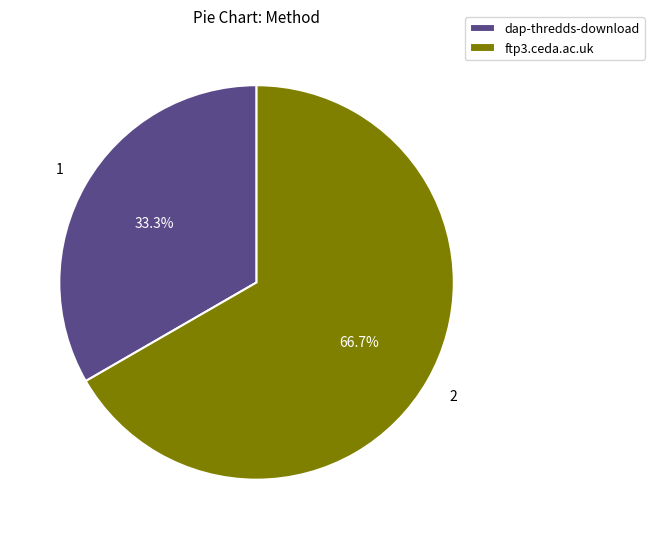

True or false: ftp3.ceda.ac.uk accounts for 67% of the total.

True